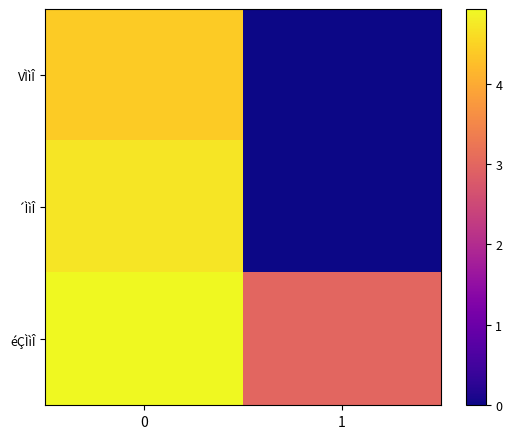

Read the éÇÌìÎ value at 0.

4.9